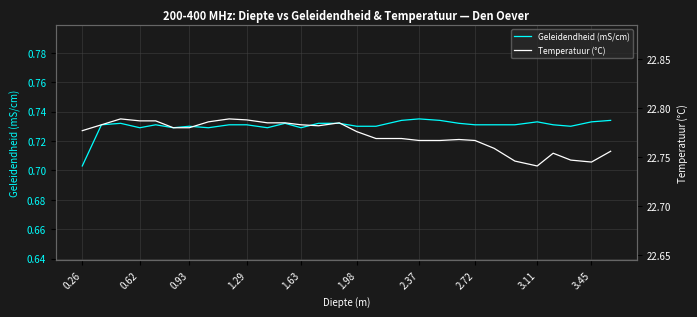

True or false: Geleidendheid (mS/cm) and Temperatuur (°C) intersect in this chart.

False